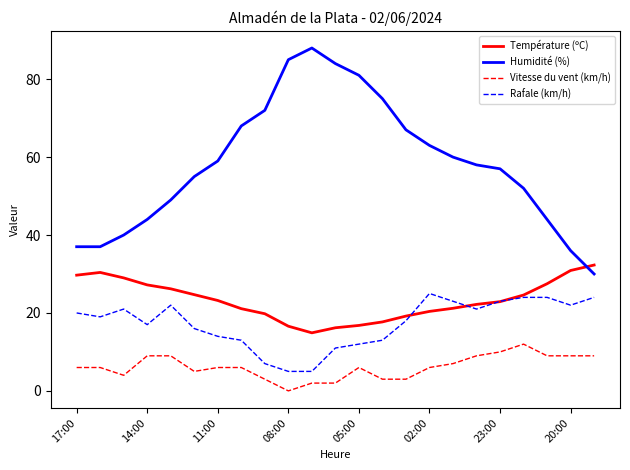

How many categories are shown in the chart?

23